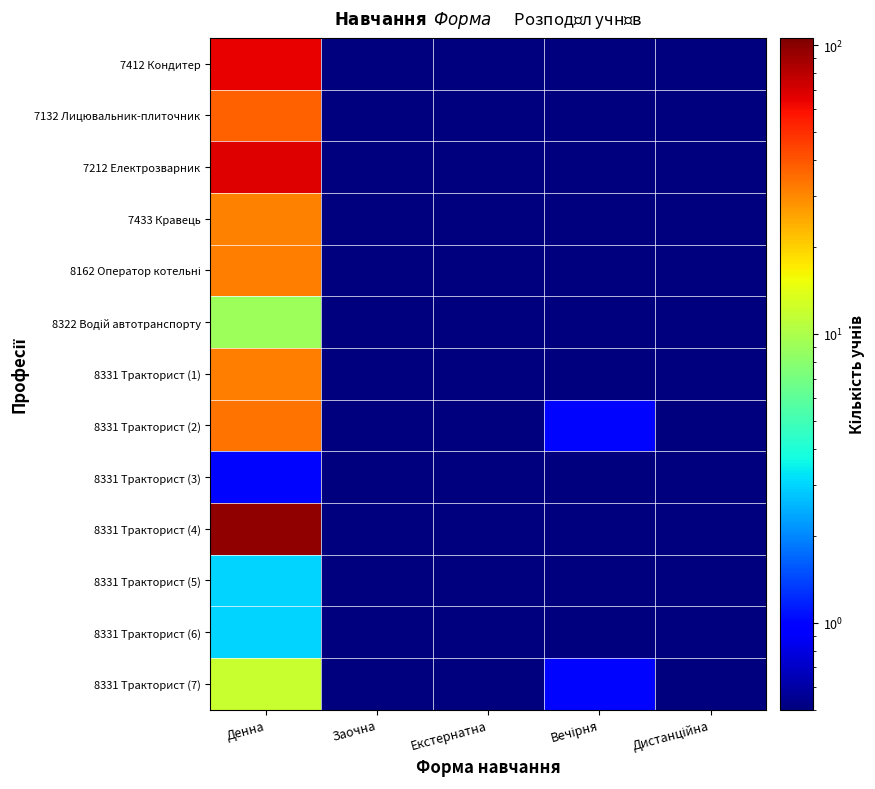

What is the total value across all series at Заочна?

1.3